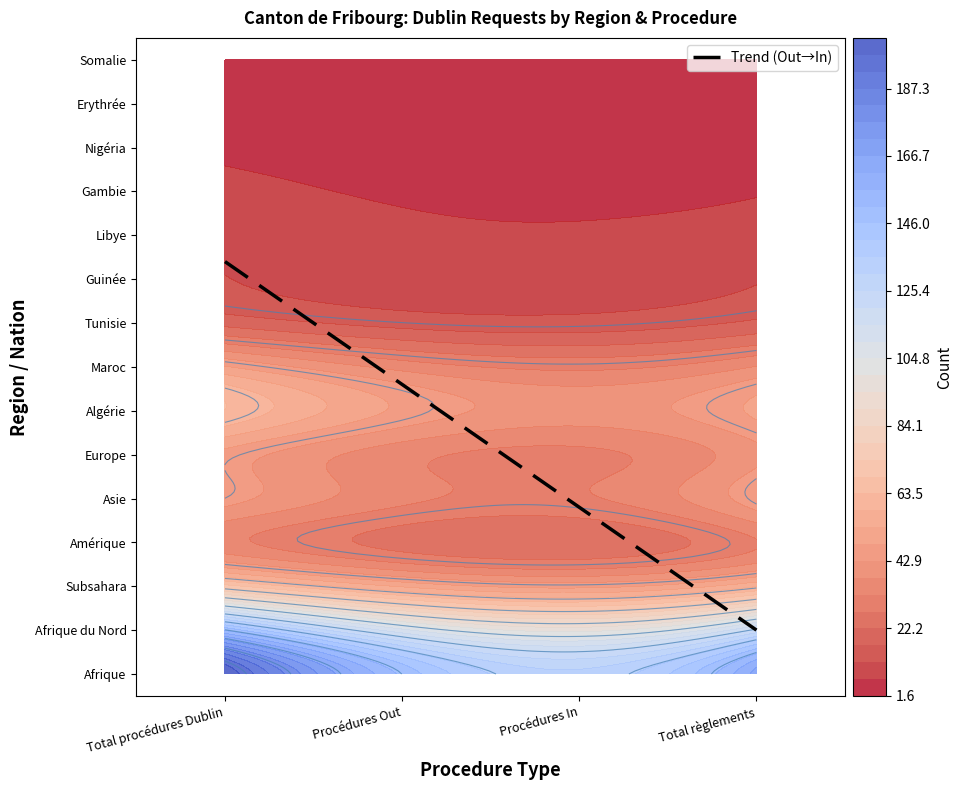

What is the sum of the Maroc values at Afrique and Subsahara?

80